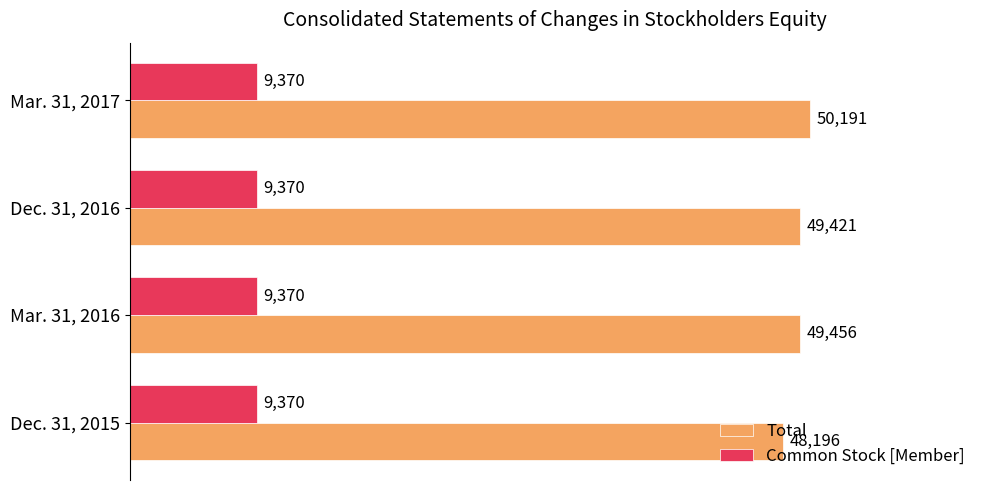

What are all the series names shown in the legend?

Total, Common Stock [Member]